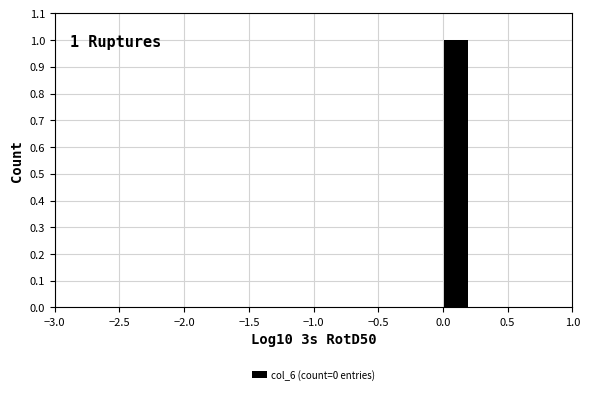

Over which range of the x-axis is the bar tallest?

0.0 to 0.2